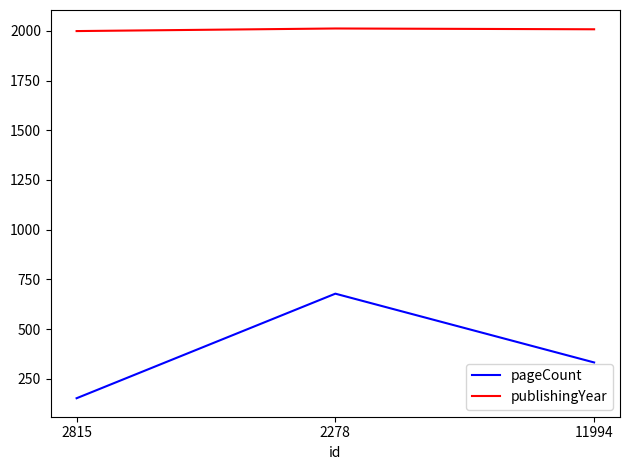

How many series are shown in this chart?

2